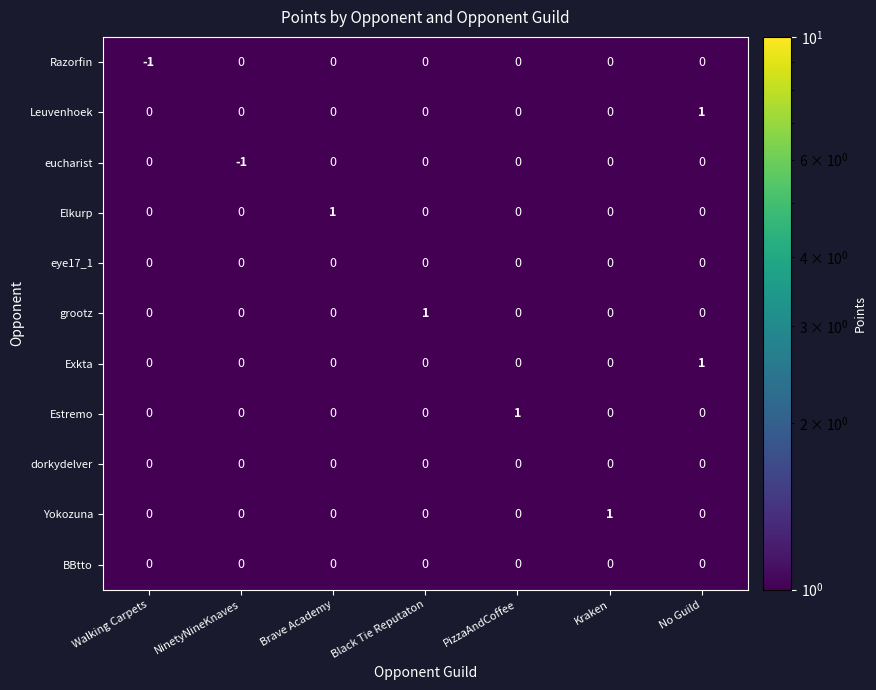

Is it true that eucharist equals 0 at Walking Carpets?

True